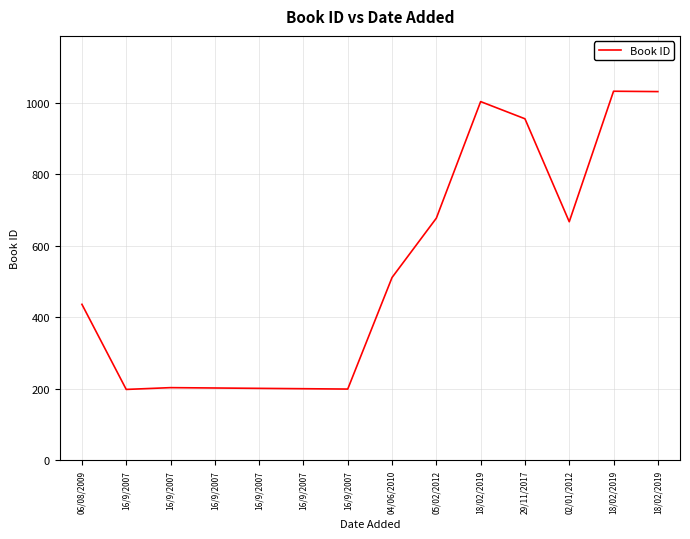

True or false: the data shows 357 at 02/01/2012.

False